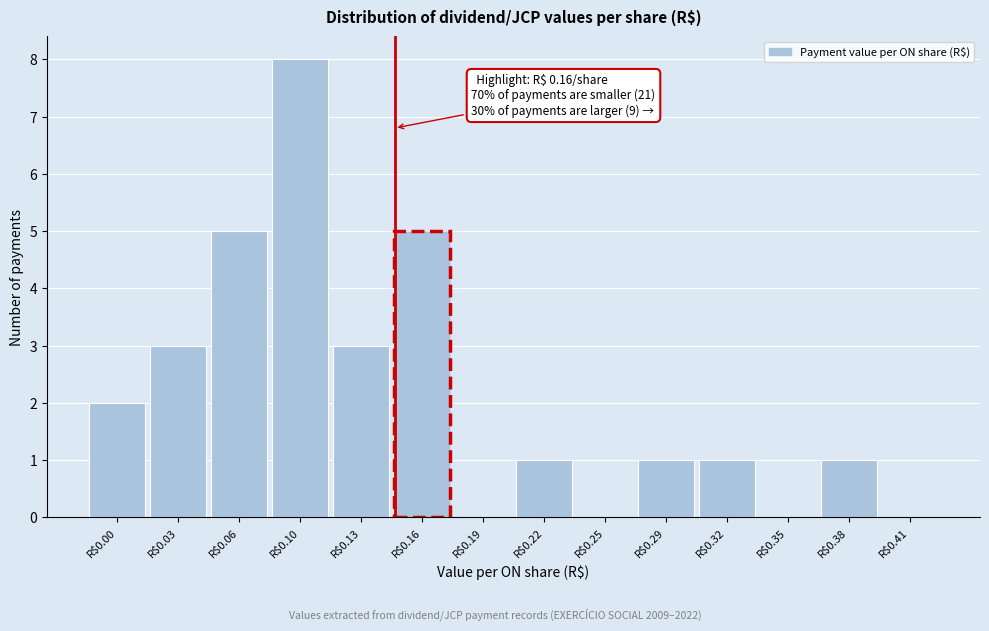

What is the greatest value displayed?

8